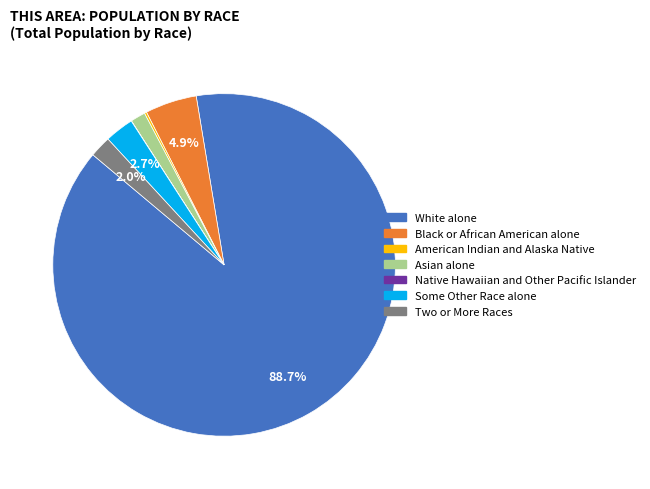

Which slice is the largest?

White alone